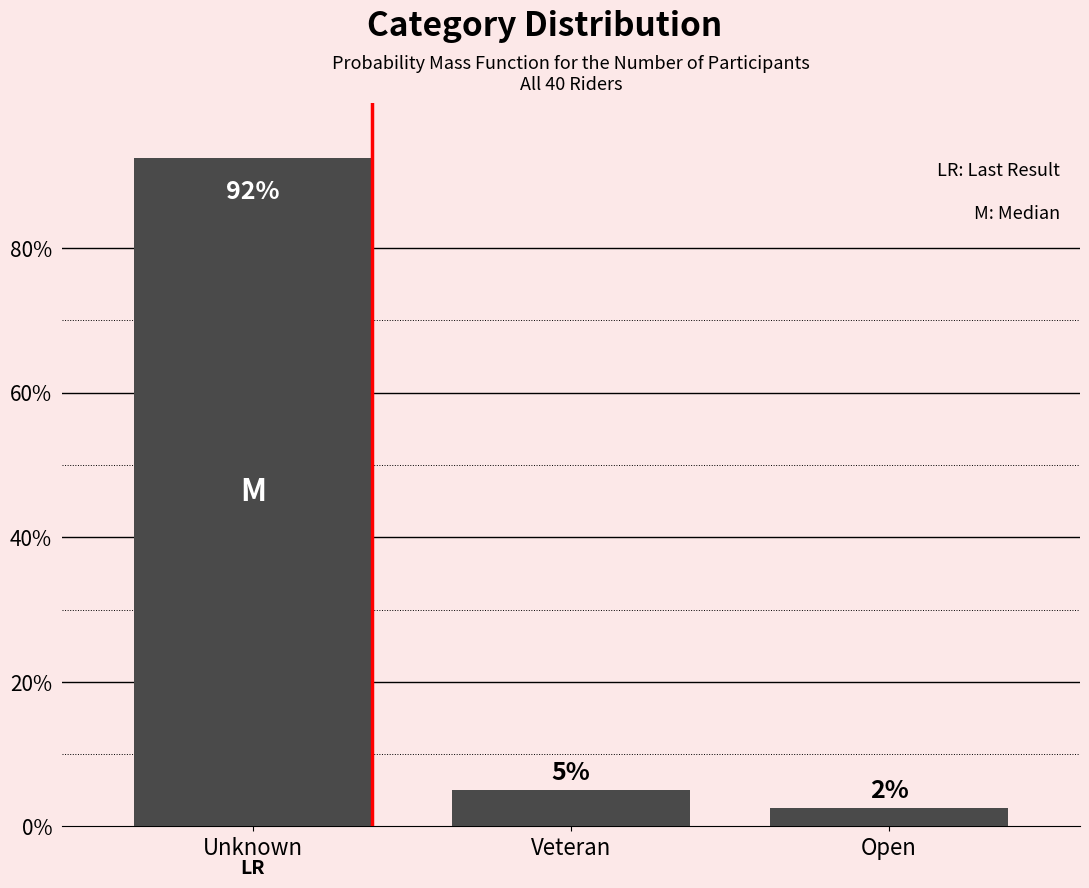

How many bars are there in total?

3